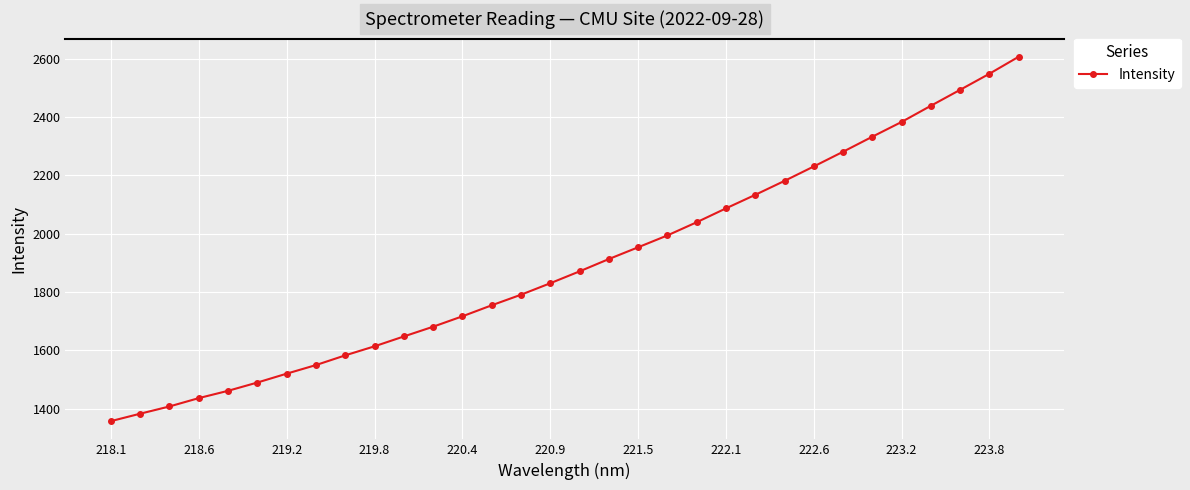

What is the maximum value shown in the chart?

2606.7